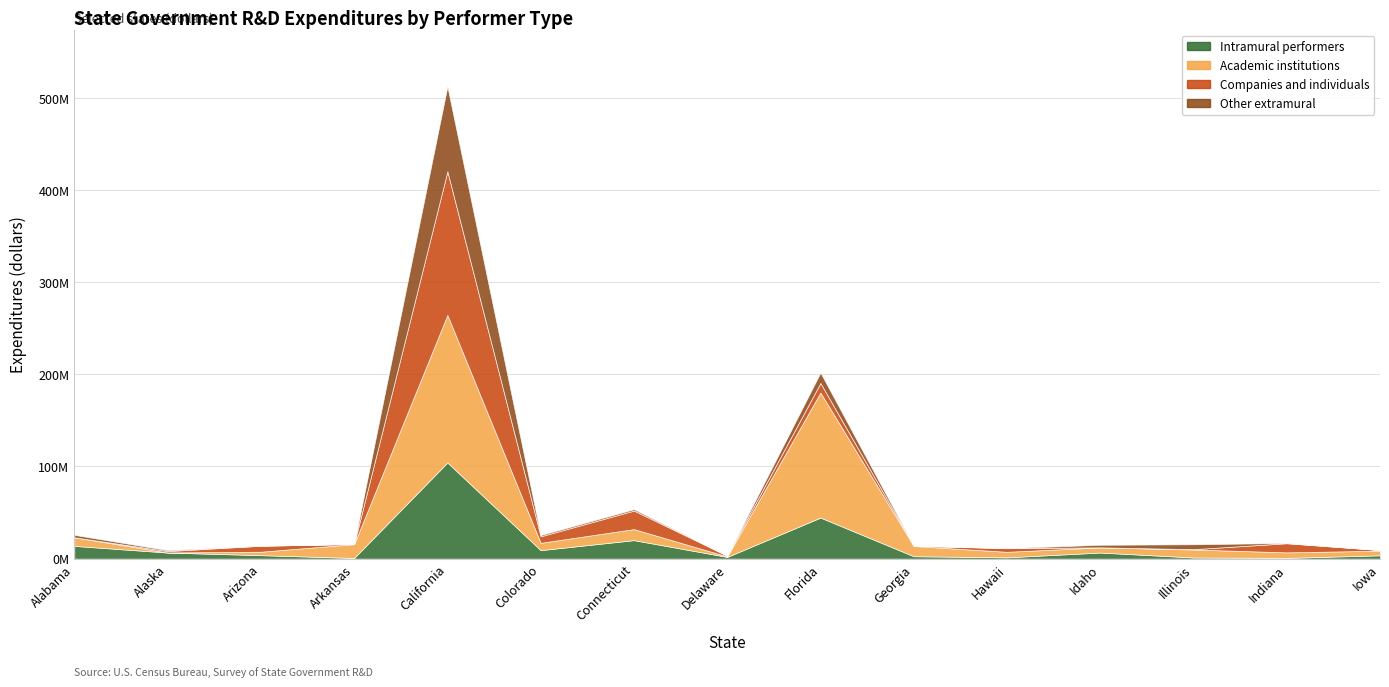

List the series in order of their peak value, lowest first.

Other extramural, Intramural performers, Companies and individuals, Academic institutions